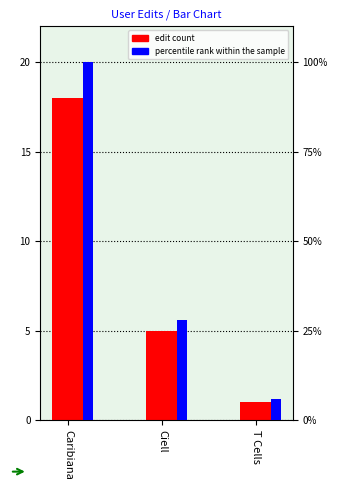

How many data points does each series have?

3